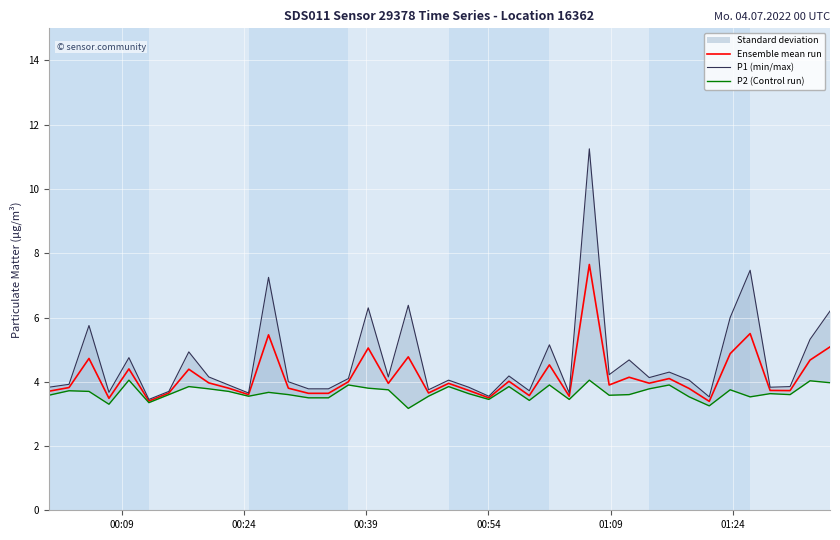

In P2 (Control run), how many points are higher than both neighbors (excluding endpoints)?

13